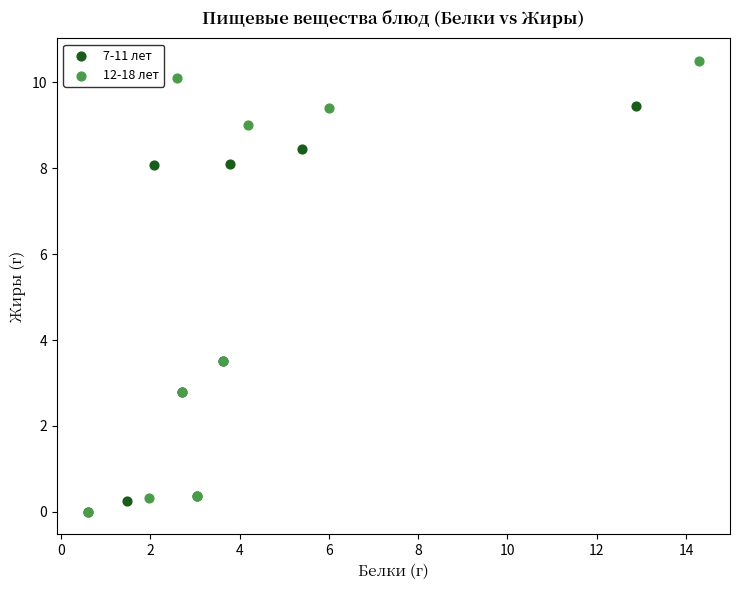

Which series reaches the maximum Y coordinate?

12-18 лет